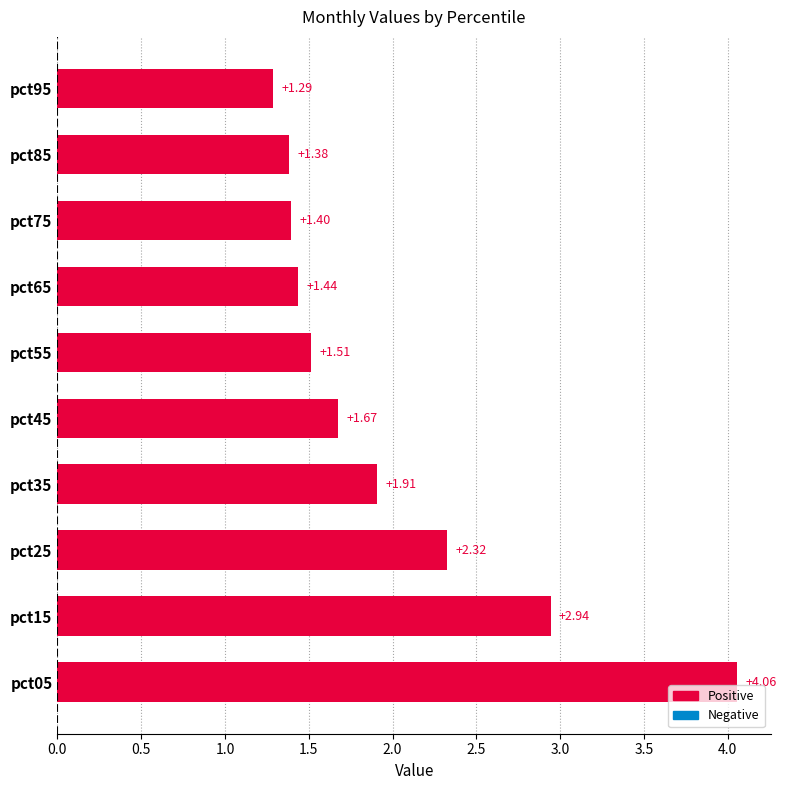

Which has a higher value, pct15 or pct55?

pct15